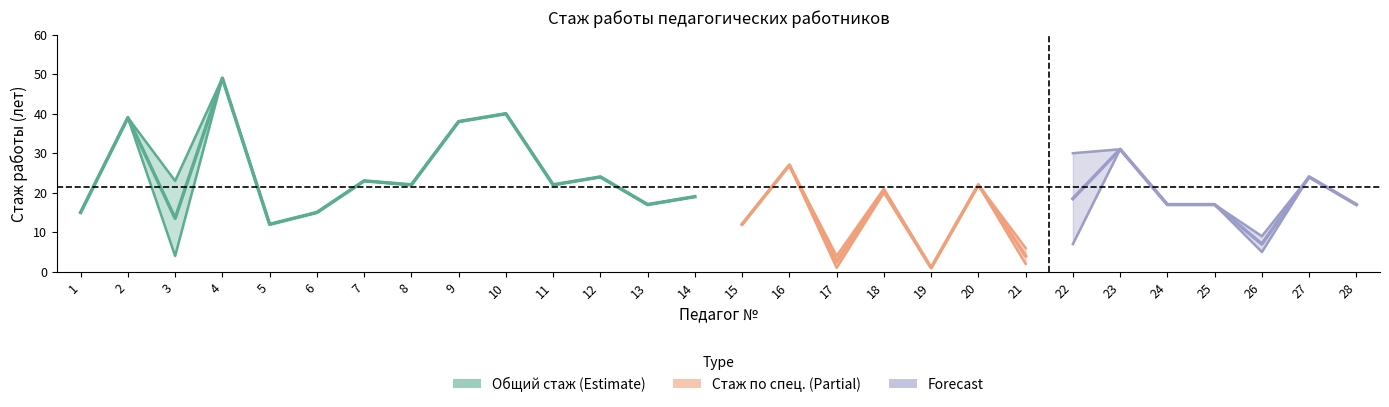

What is the difference between the second highest and second lowest values in the spec_stazh series?

39